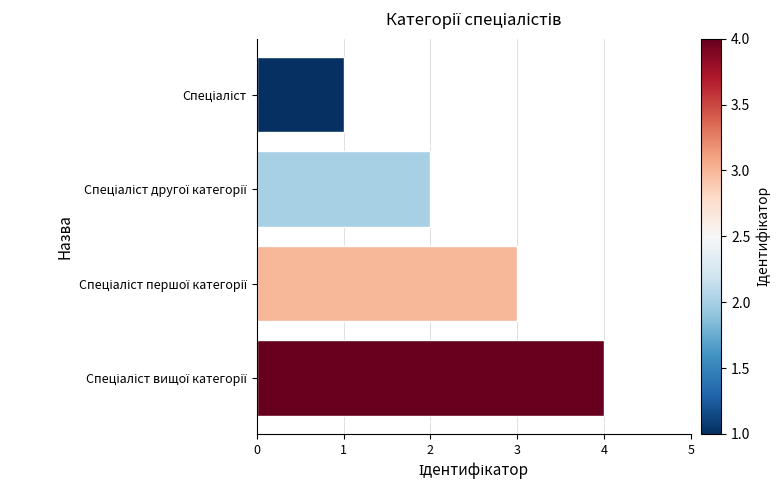

How many bars are there in total?

4